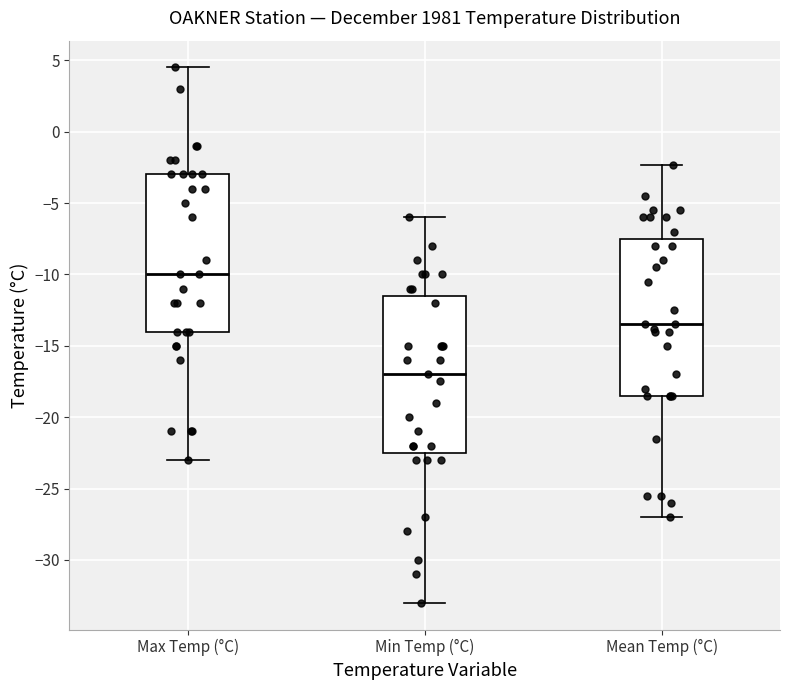

Reading left to right, read every box against the y-axis: the position of its median line, the range the box covers, and the ends of its whiskers. The values are not printed on the chart, so give them approximately, as read against the axis.

Max Temp (°C): median -10.0, box -14.0 to -3.0, whiskers -23.0 to 4.5
Min Temp (°C): median -17.0, box -22.5 to -11.5, whiskers -33.0 to -6.0
Mean Temp (°C): median -13.5, box -18.5 to -7.5, whiskers -27.0 to -2.5